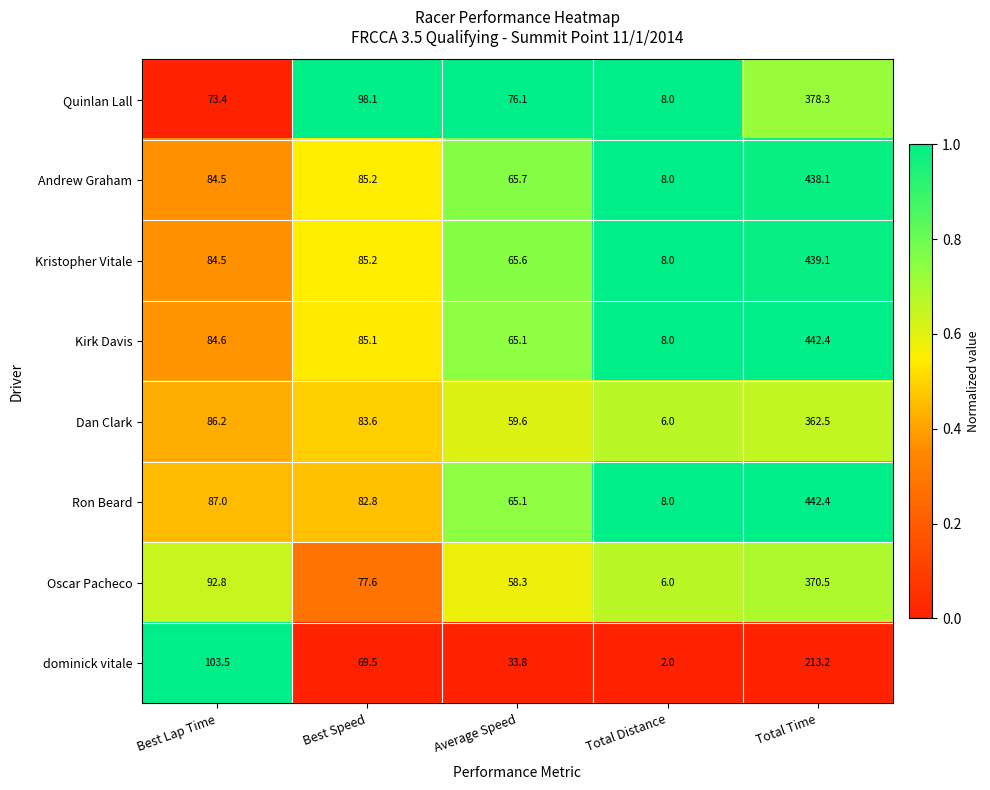

What is the sum of the Dan Clark values at Best Lap Time and Average Speed?

145.8